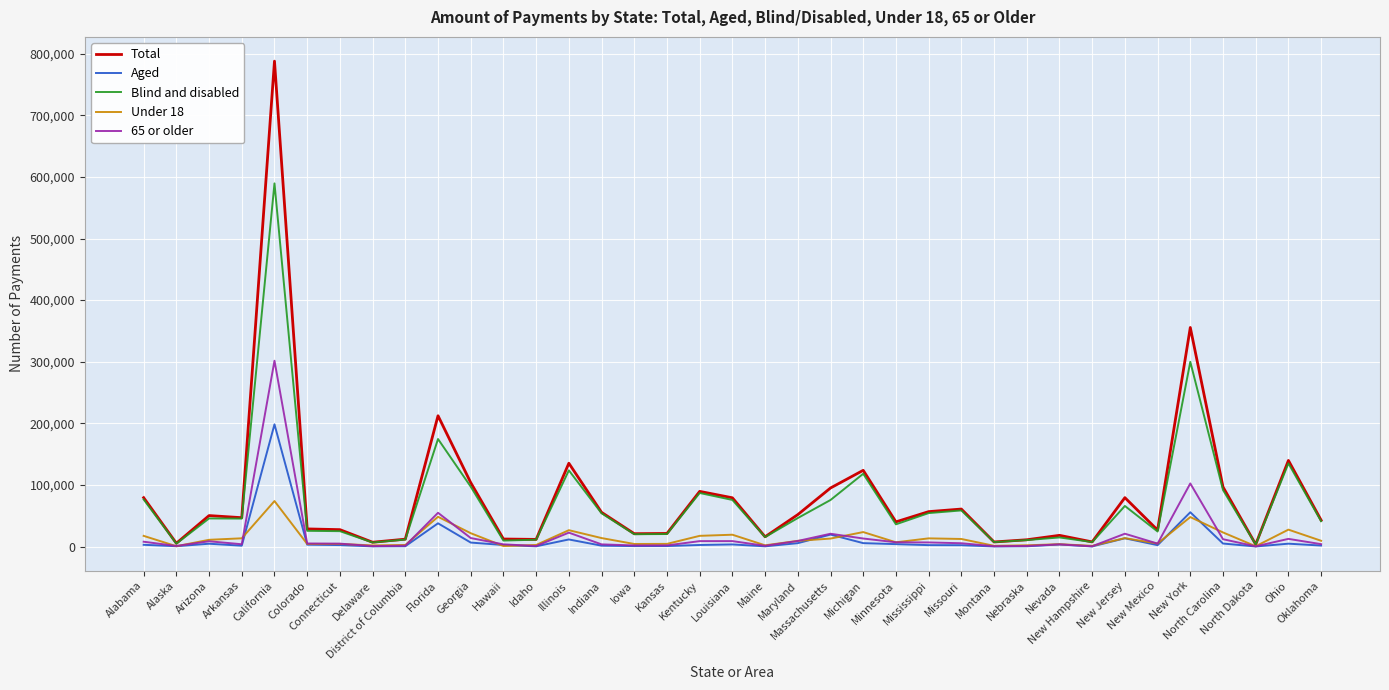

Is the value of Under 18 at Kentucky greater than the value of Blind and disabled at Maryland?

No